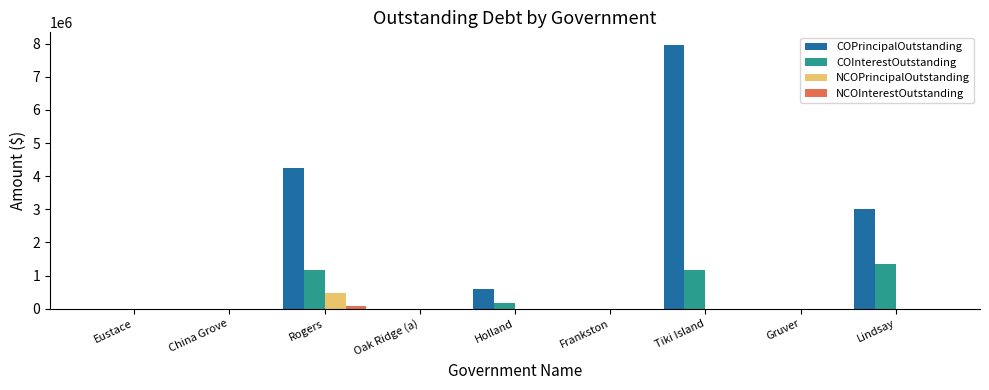

At which label is COPrincipalOutstanding closest to 3972500?

Rogers